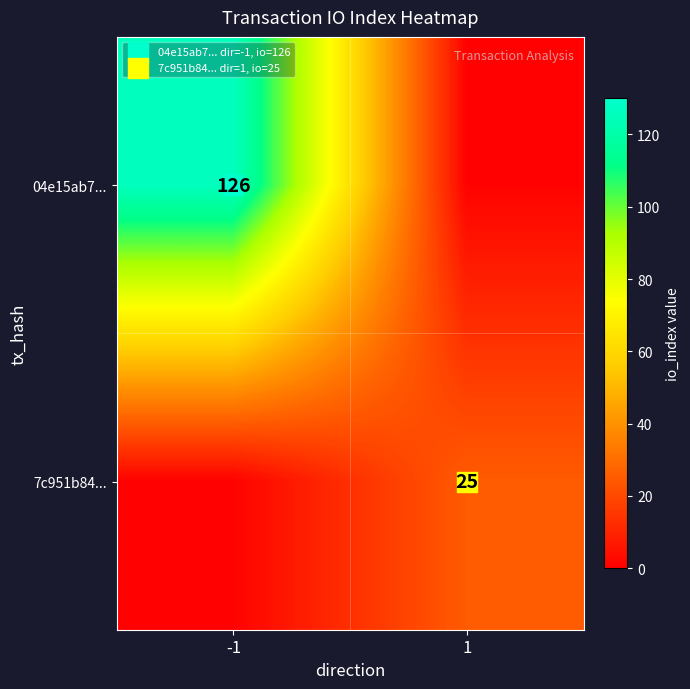

Is it true that 04e15ab7... equals 1 at 1?

True